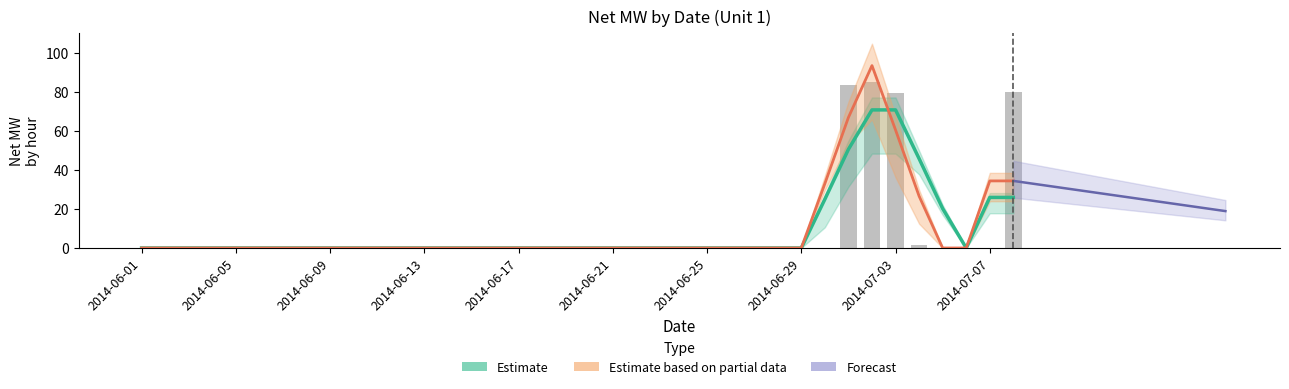

What is the difference between the maximum and second lowest values in the bars series?

84.9